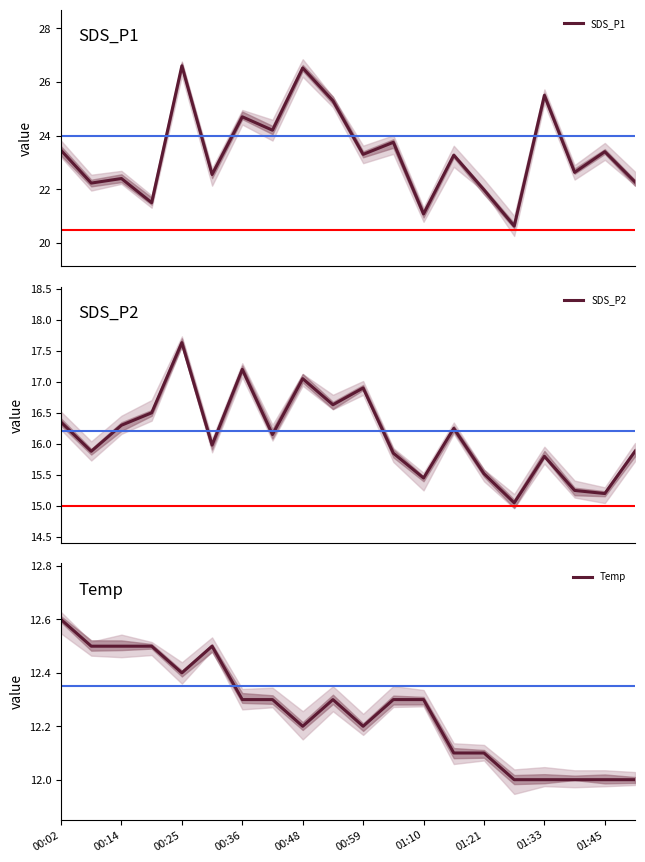

Is it true that Temp equals 20.0 at 01:45?

False